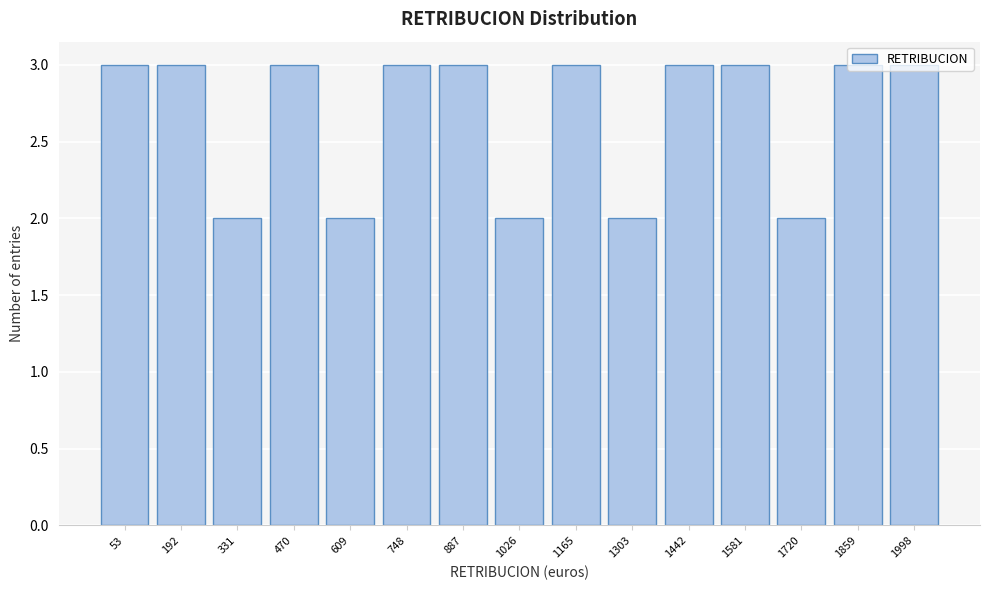

What is the sum of the values at 1026 and 192?

5